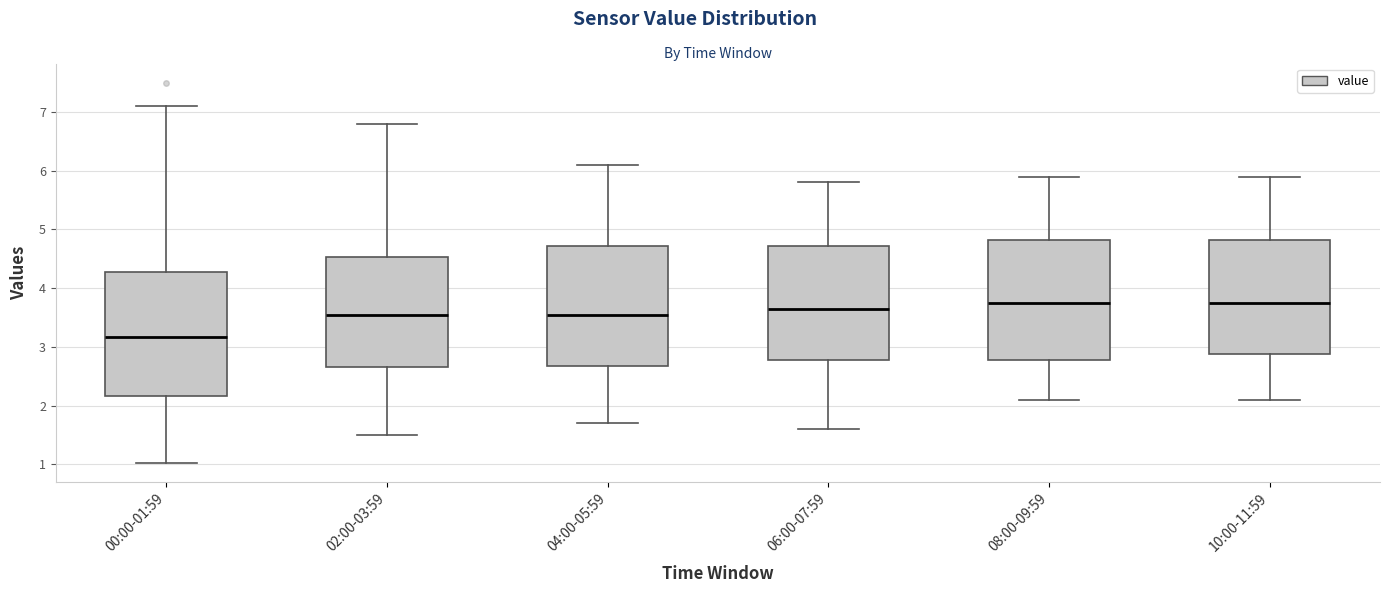

Where does the lower whisker of the box for 04:00-05:59 end on the y-axis? The values are not printed on the chart, so give them approximately, as read against the axis.

1.7